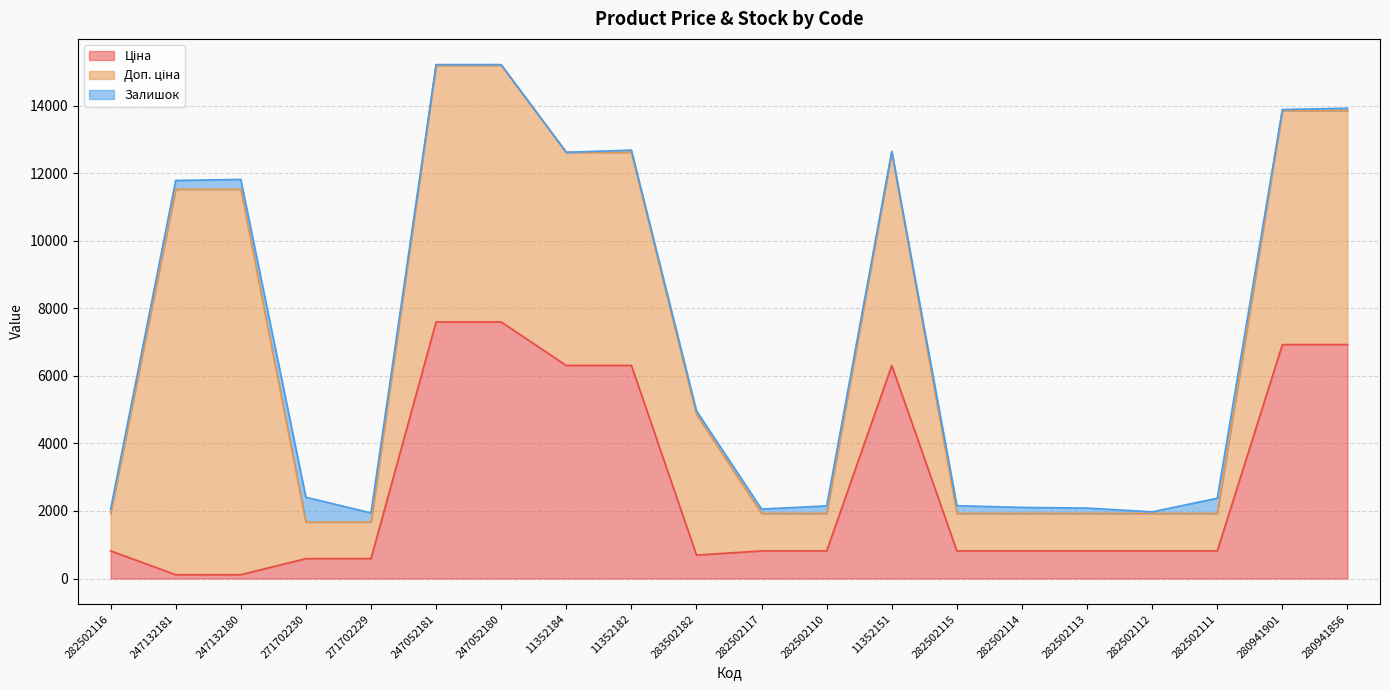

The Ціна series shows 7596.5 at 247052181. True or false?

True